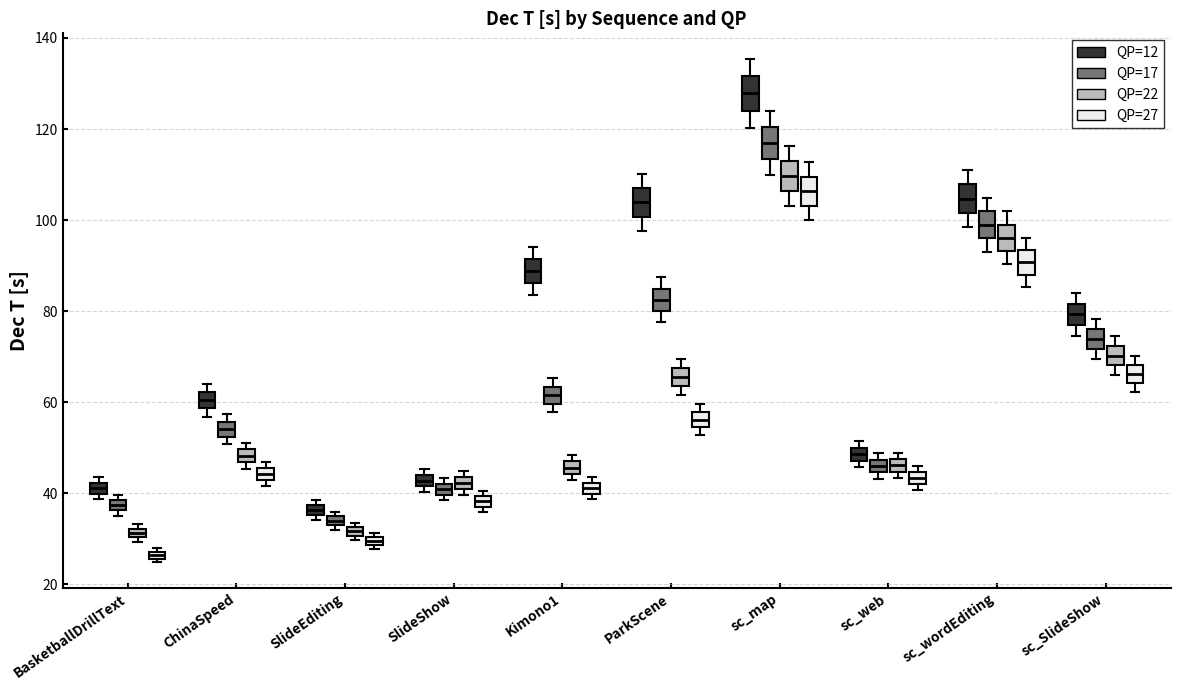

Where does the lower whisker of the box for ParkScene (QP=17) end on the y-axis? The values are not printed on the chart, so give them approximately, as read against the axis.

78